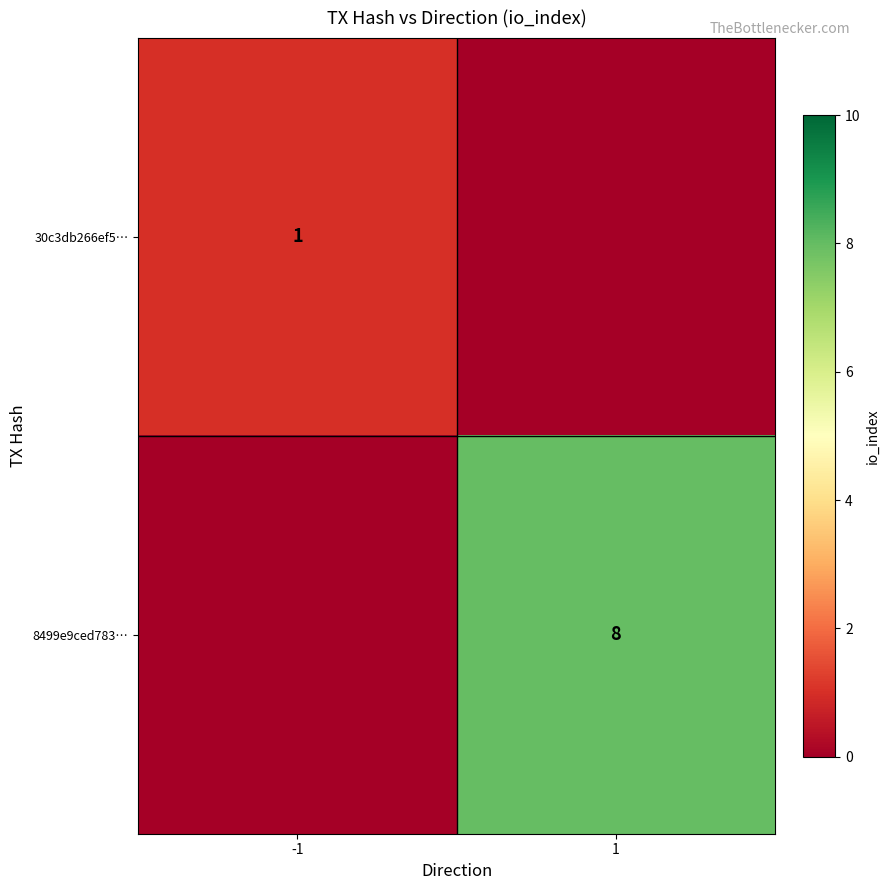

How many categories are shown in the chart?

2